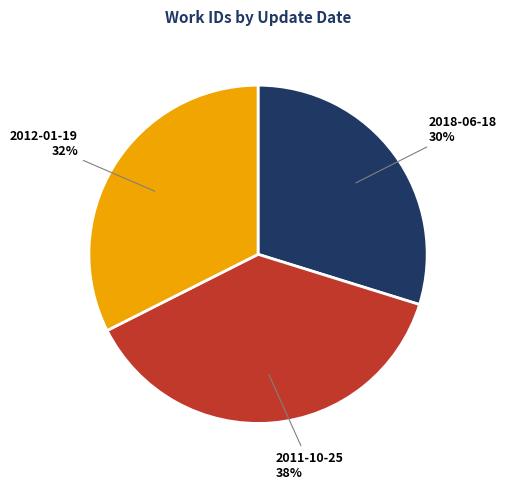

Rank the categories by value from highest to lowest.

2011-10-25, 2012-01-19, 2018-06-18